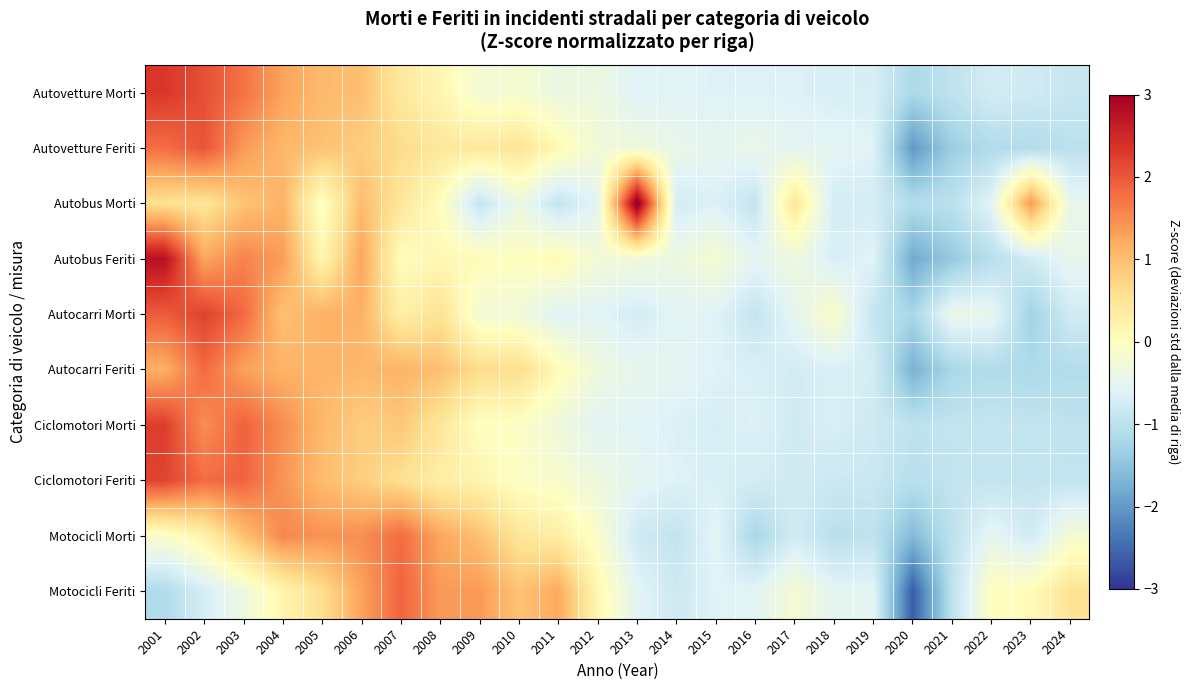

At which category does the chart reach its peak across all series?

2013